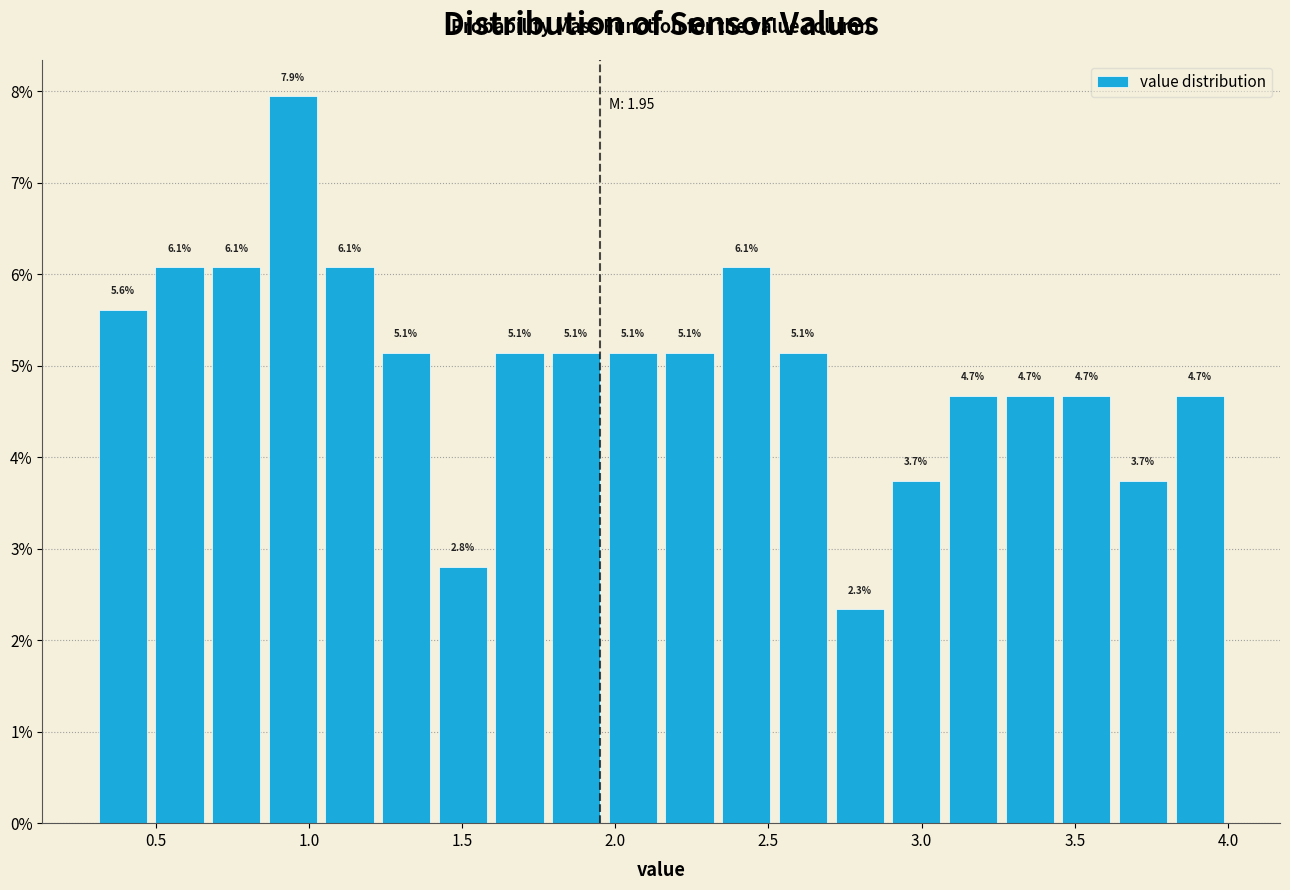

Read against the x-axis, roughly where is the centre of the tallest bar?

0.95